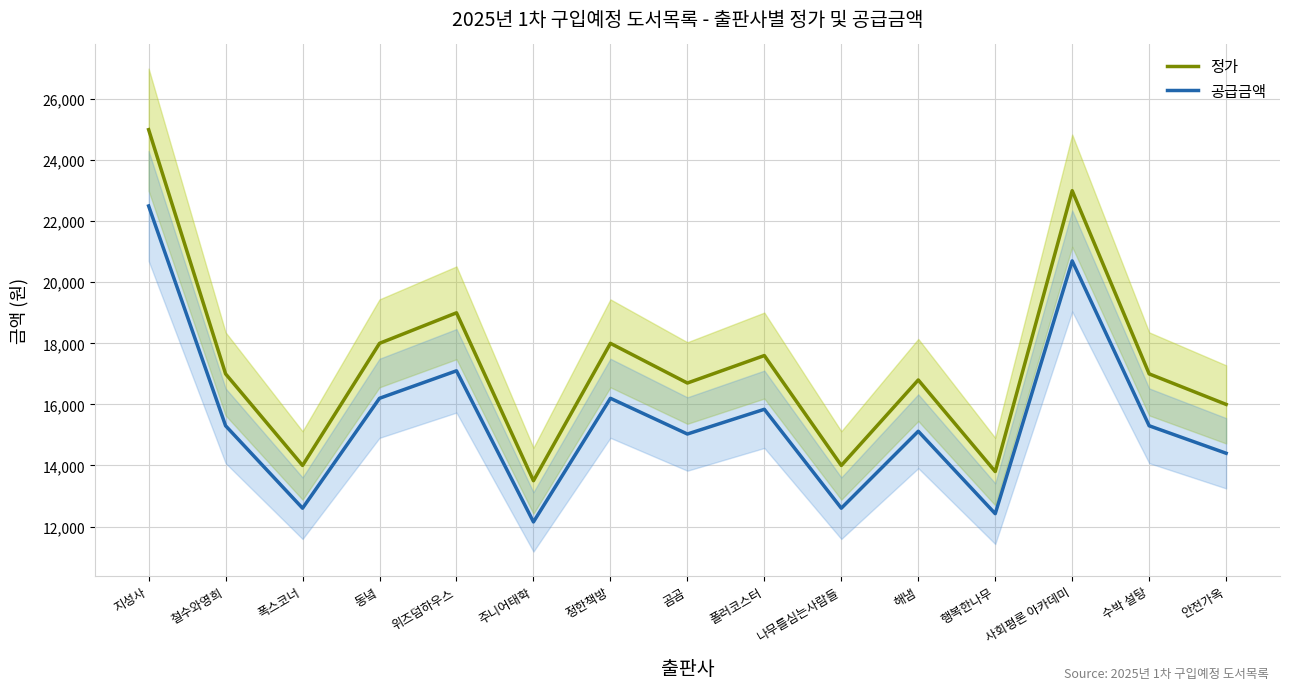

What is the difference between the maximum and minimum values in the 정가 series?

11500